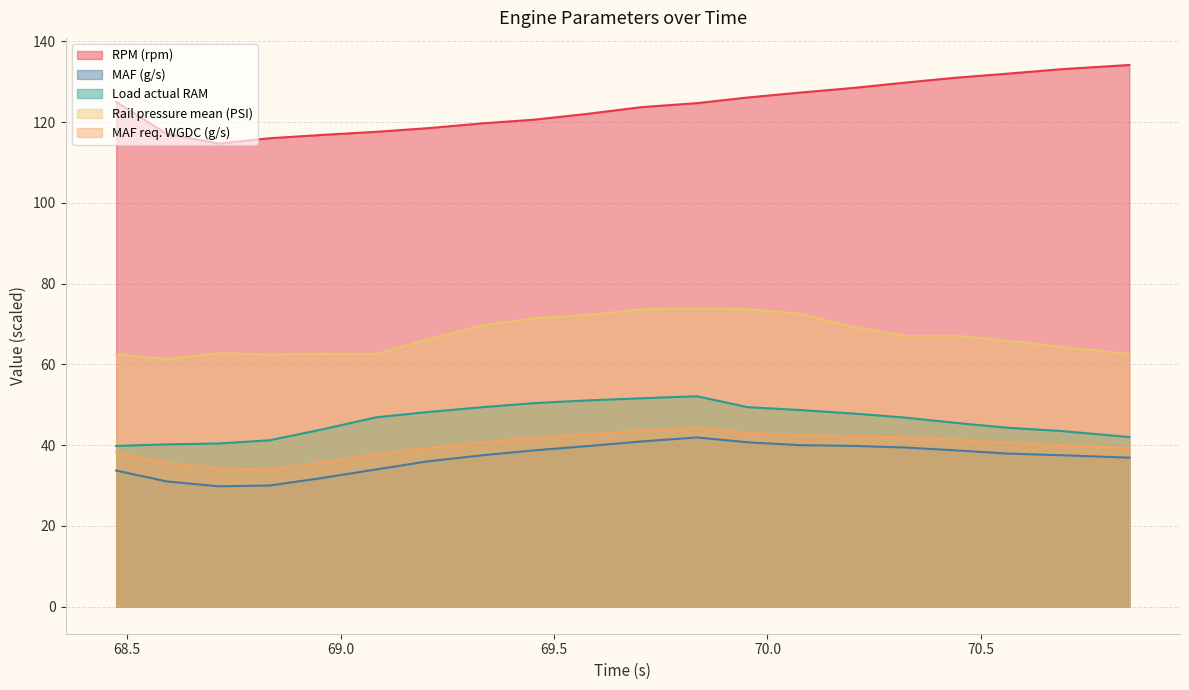

Does the chart display data point markers on the line(s)?

No